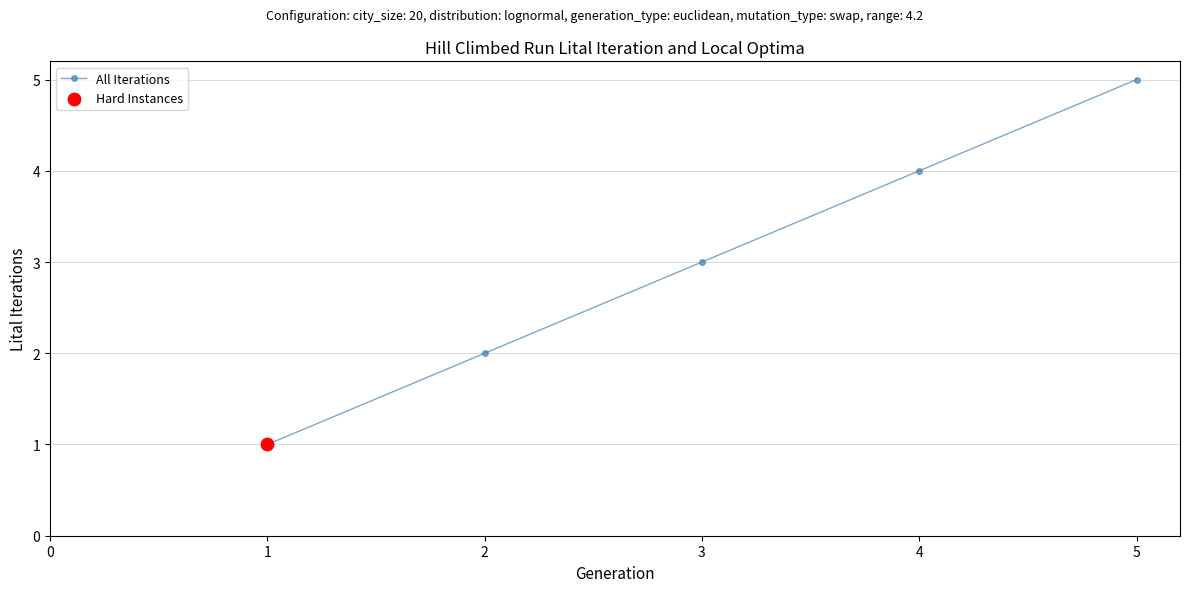

Which has a higher value, 1 or 2?

2